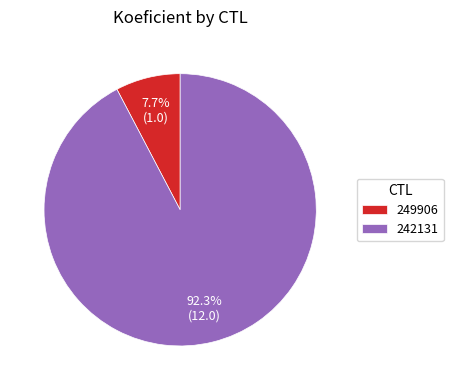

To the nearest percent, what percentage of the pie is 249906?

8%